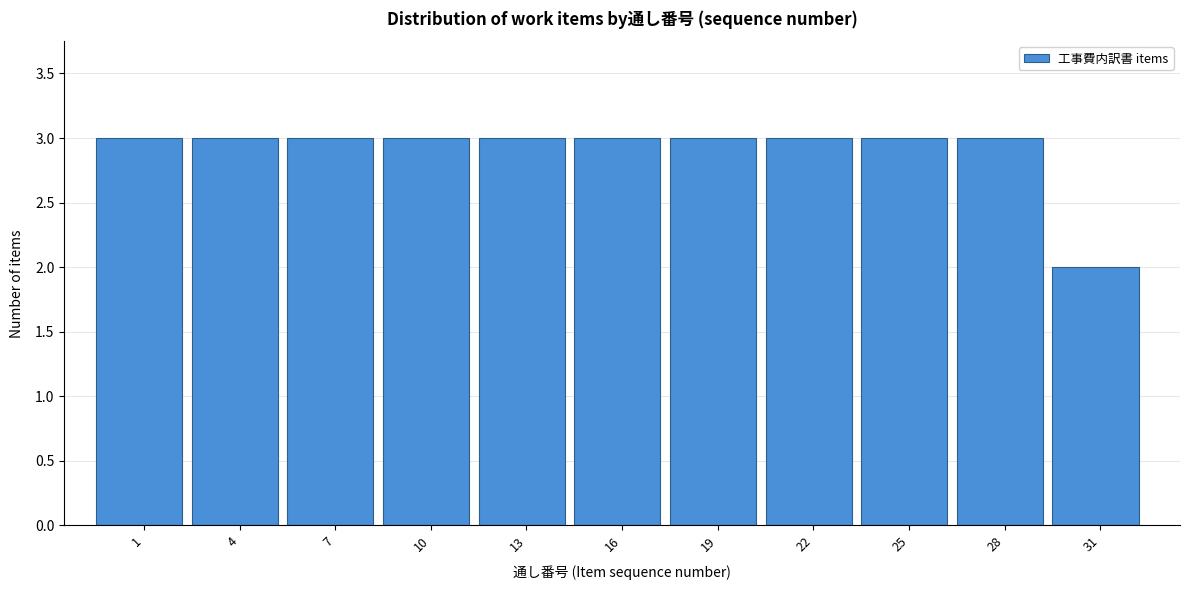

Reading left to right, what are all the values shown in this chart?

1=3	4=3	7=3	10=3	13=3	16=3	19=3	22=3	25=3	28=3	31=2